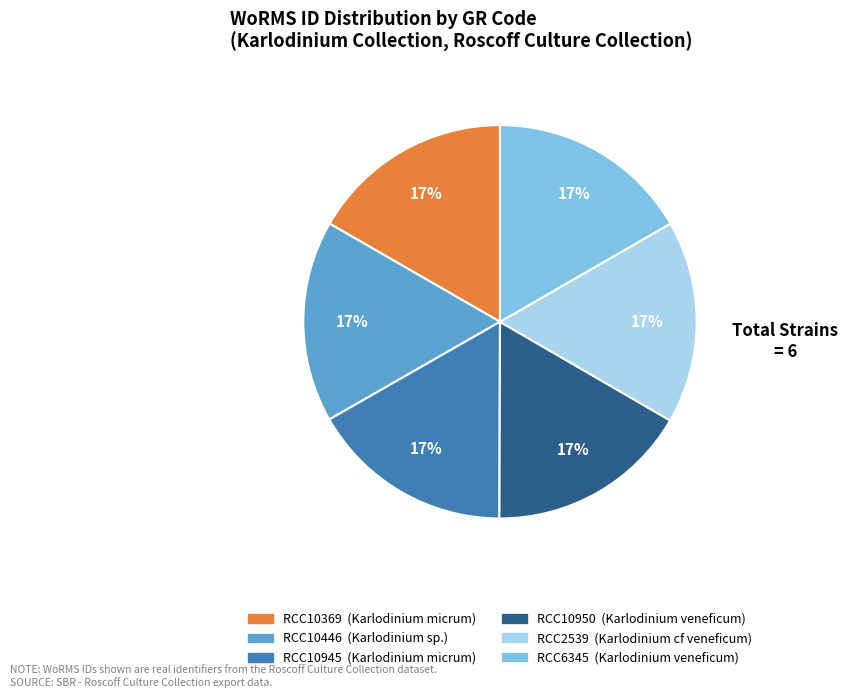

How many segments does this pie chart have?

6